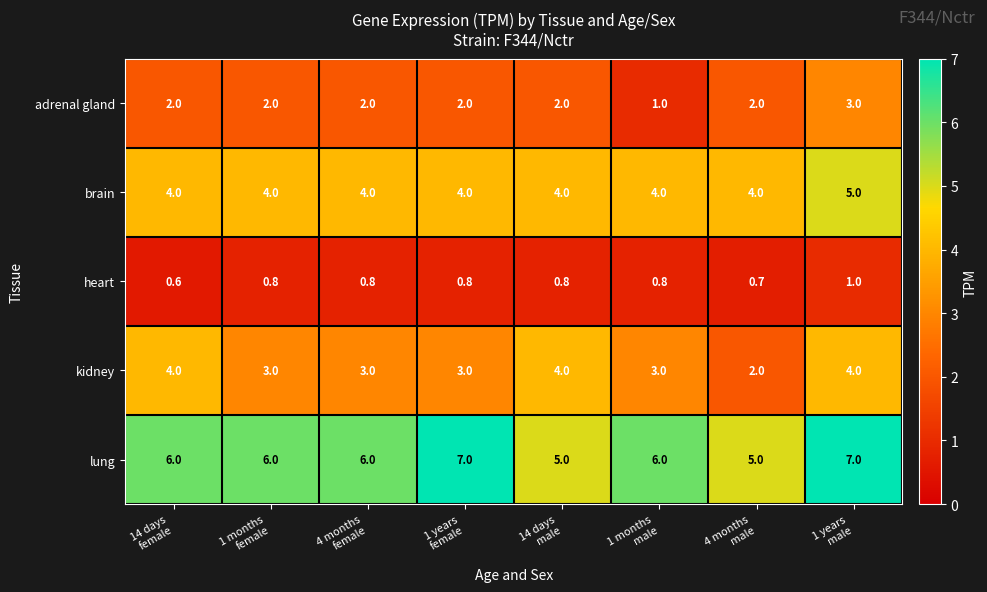

What is the average value of the heart series?

0.8